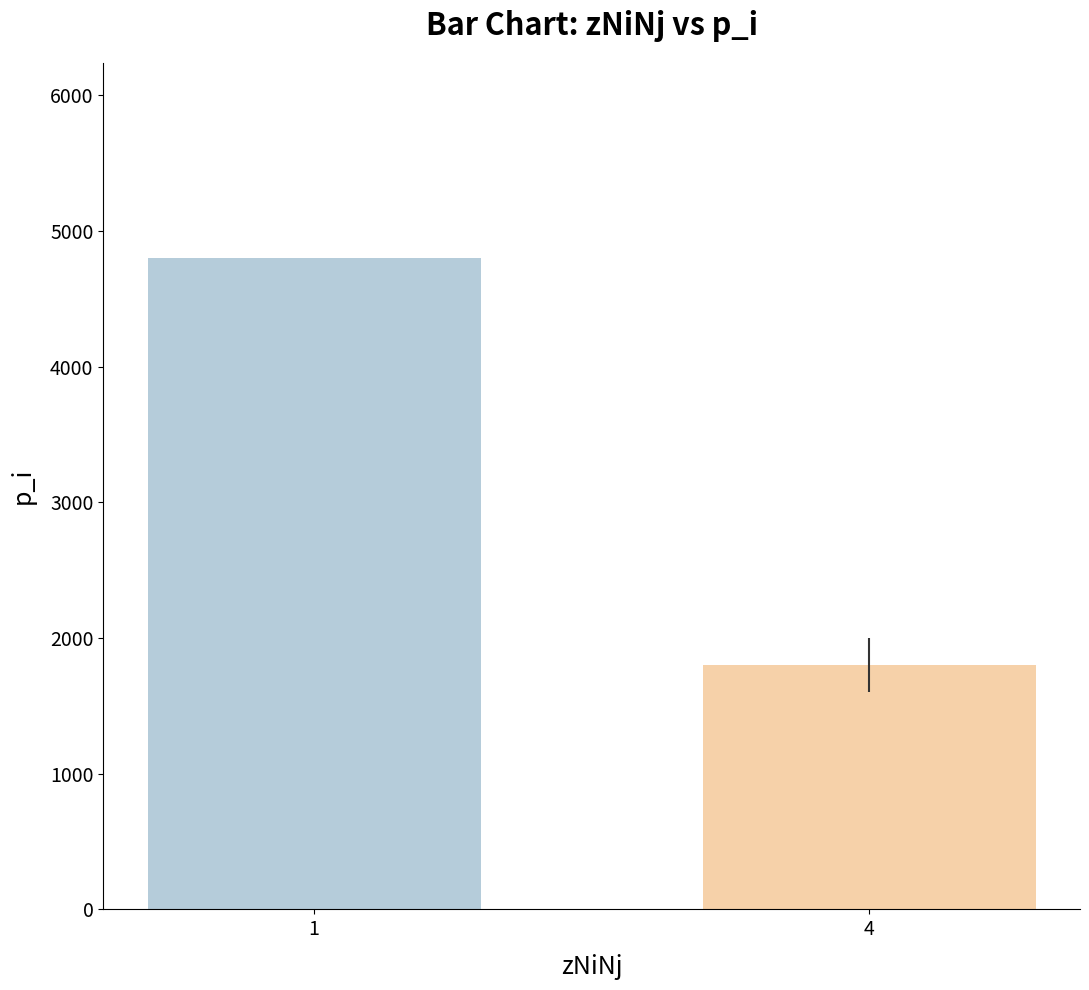

How many values are below 4800?

1